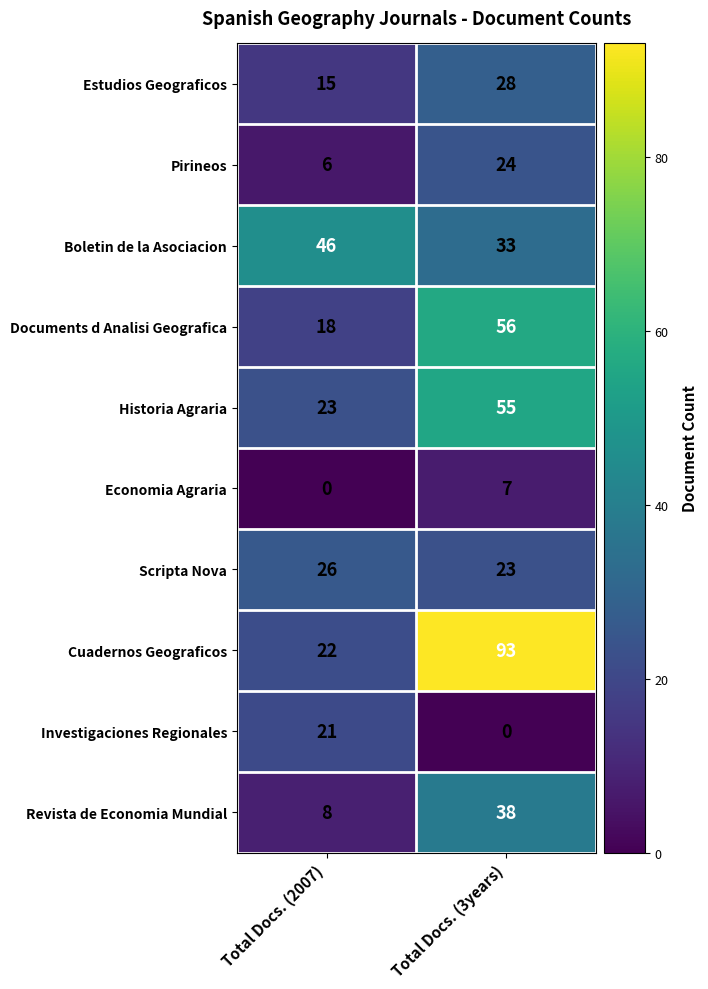

Which series has the largest range (max minus min)?

Cuadernos Geograficos